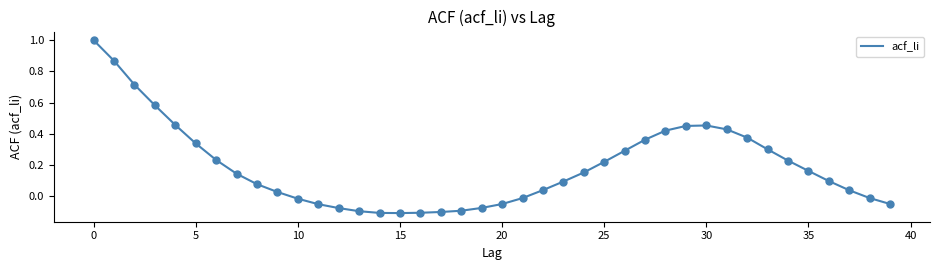

What is the greatest value displayed?

1.0